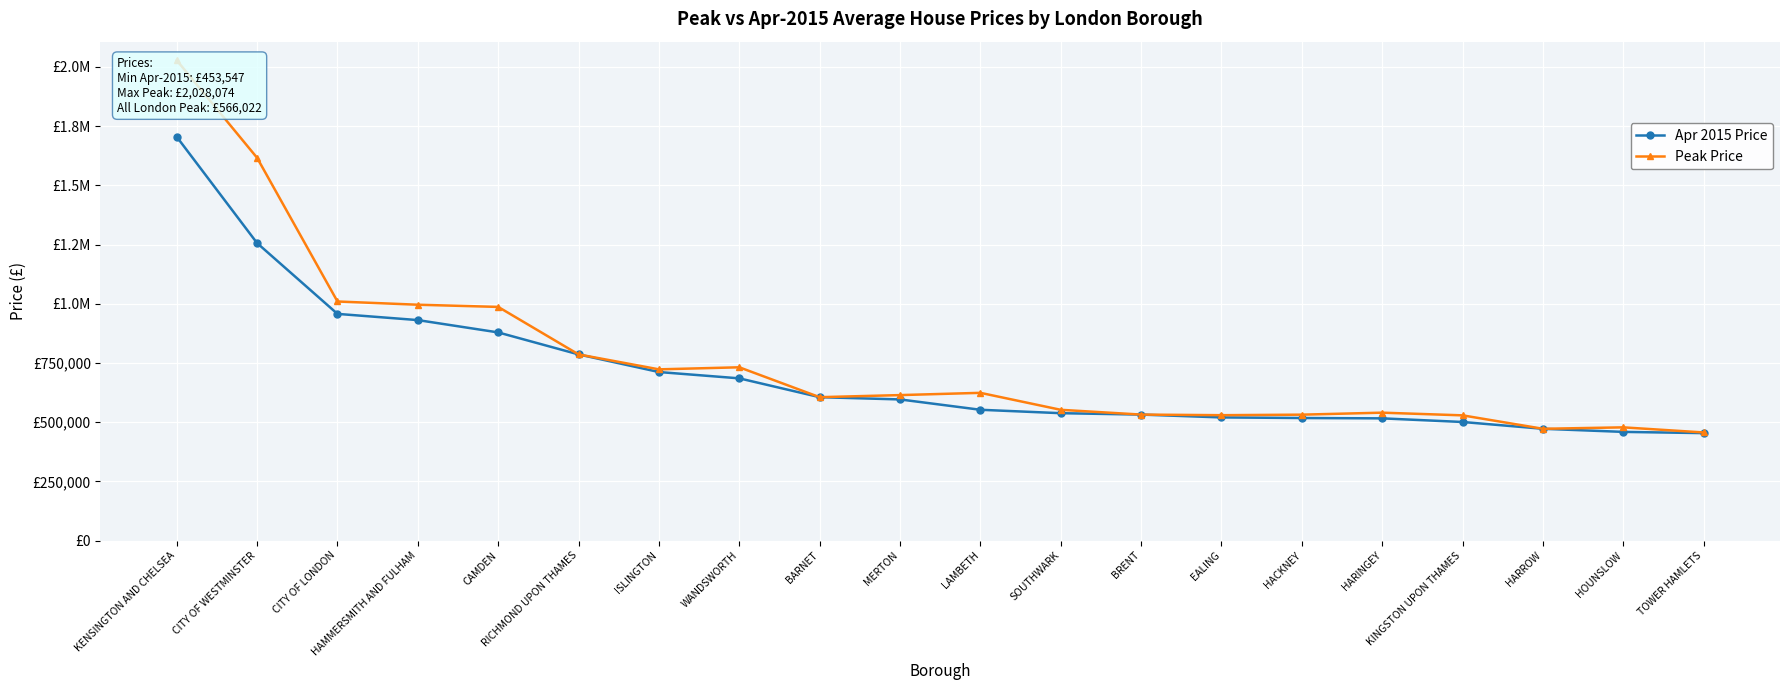

List the series in order of their overall mean, lowest first.

Apr 2015 Price, Peak Price